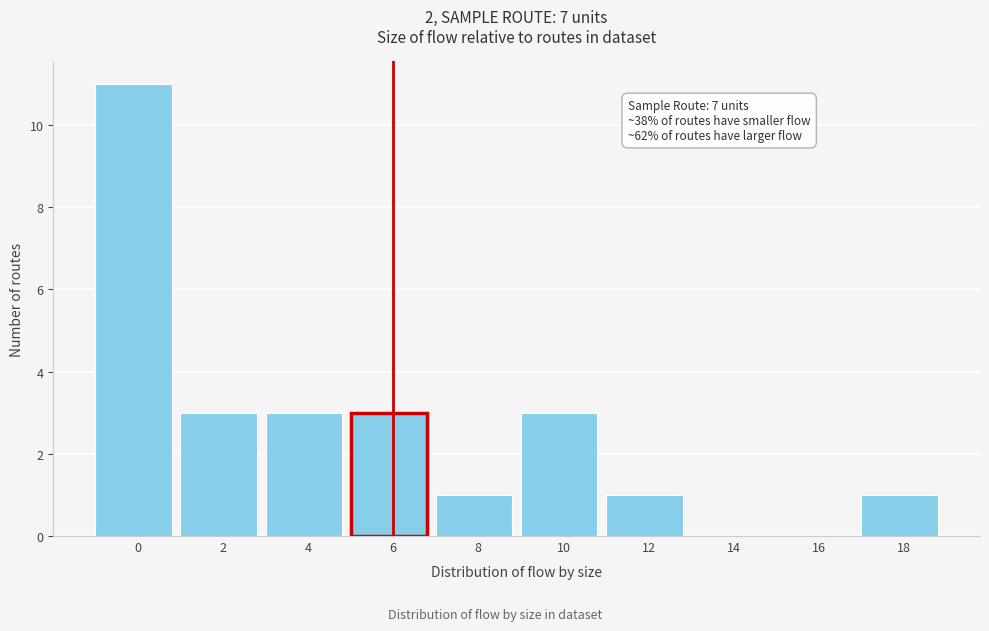

Reading left to right, extract all data points from this chart.

0=11	2=3	4=3	6=3	8=1	10=3	12=1	14=0	16=0	18=1